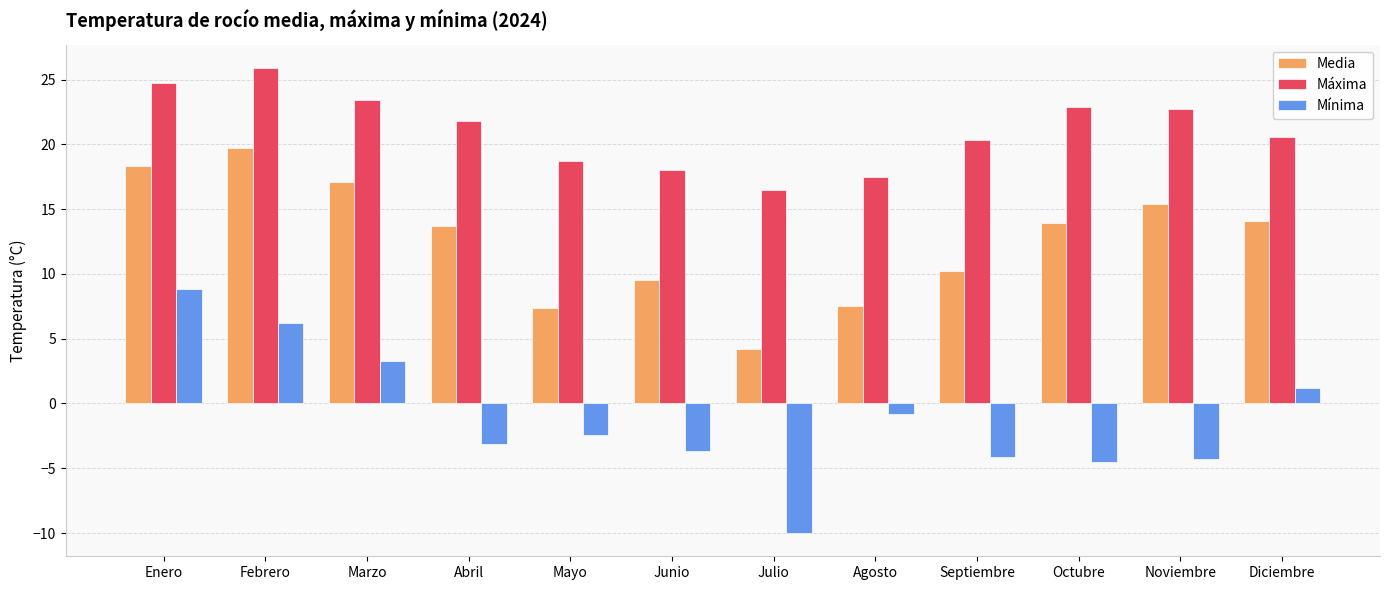

What position from the right is Junio?

7